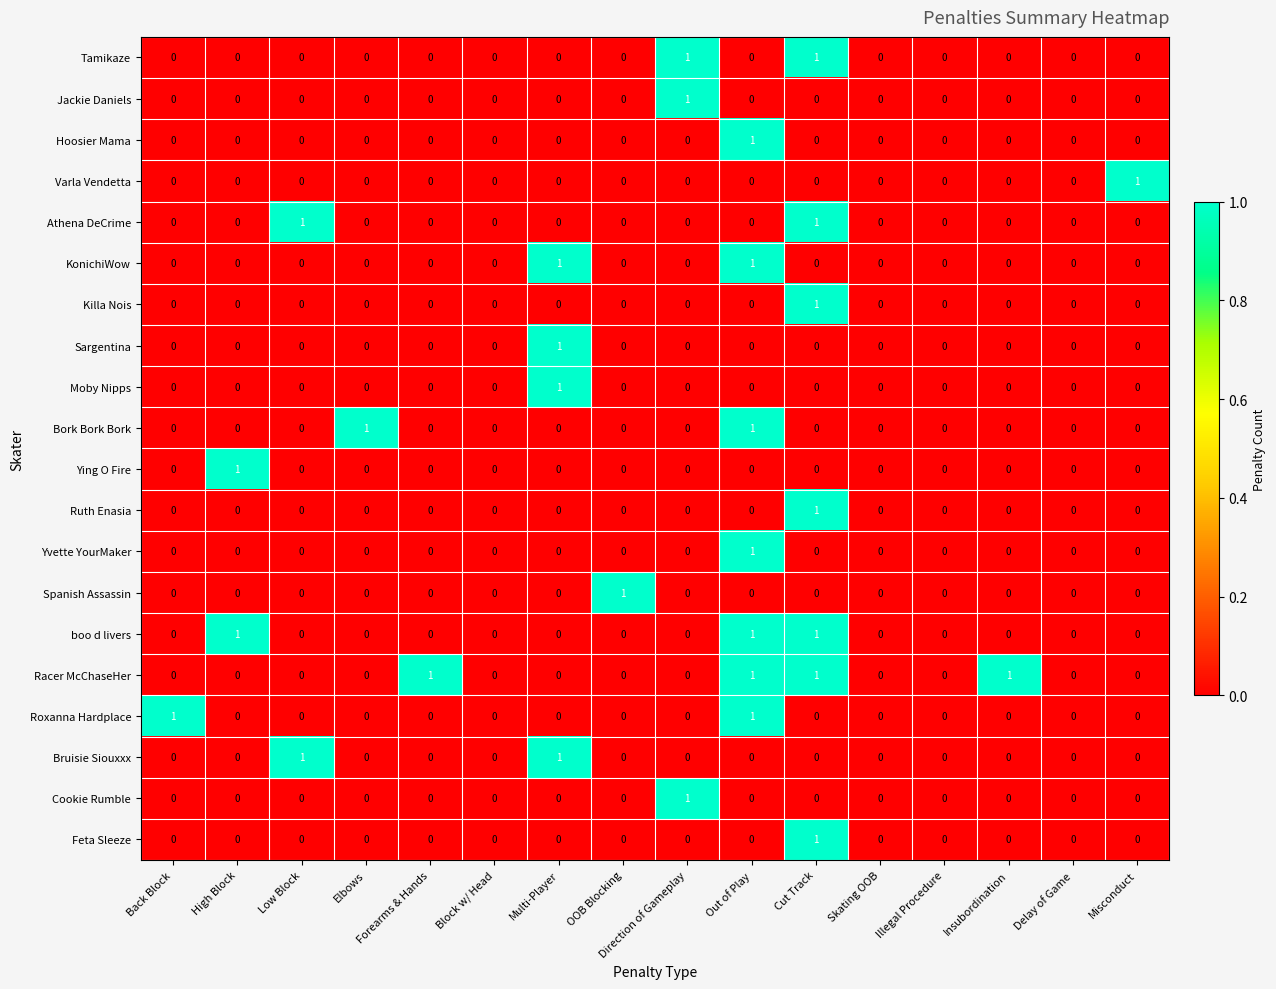

How many series are shown in this chart?

20